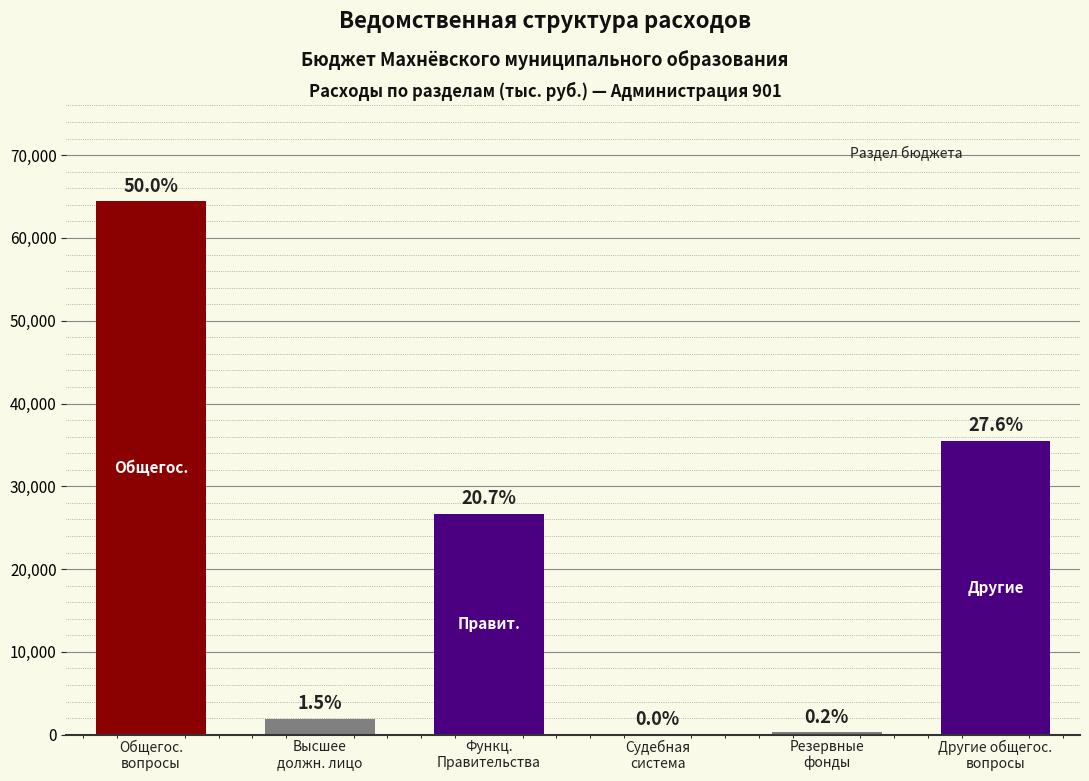

Where is the data nearest to the value 32228?

Другие общегос.
вопросы